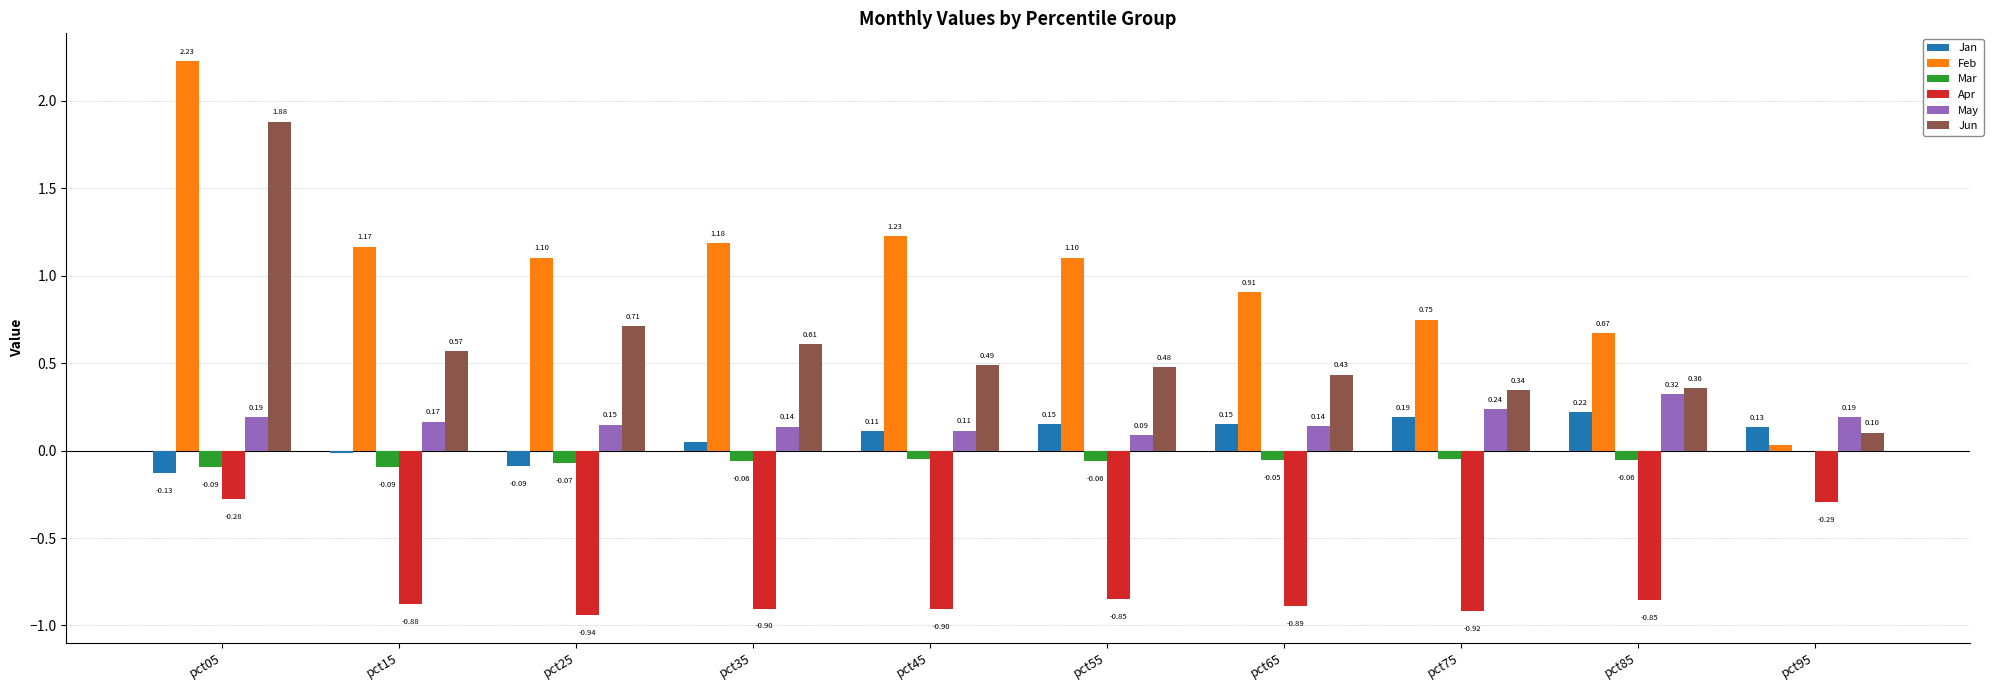

Are the bars grouped side by side (vs. stacked)?

Yes